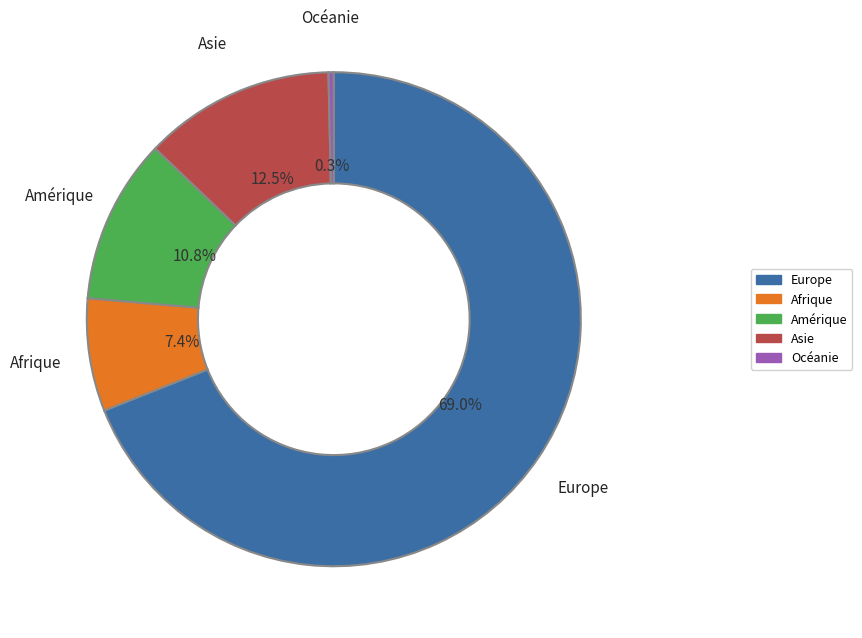

Which category has the smallest portion of the pie?

Océanie